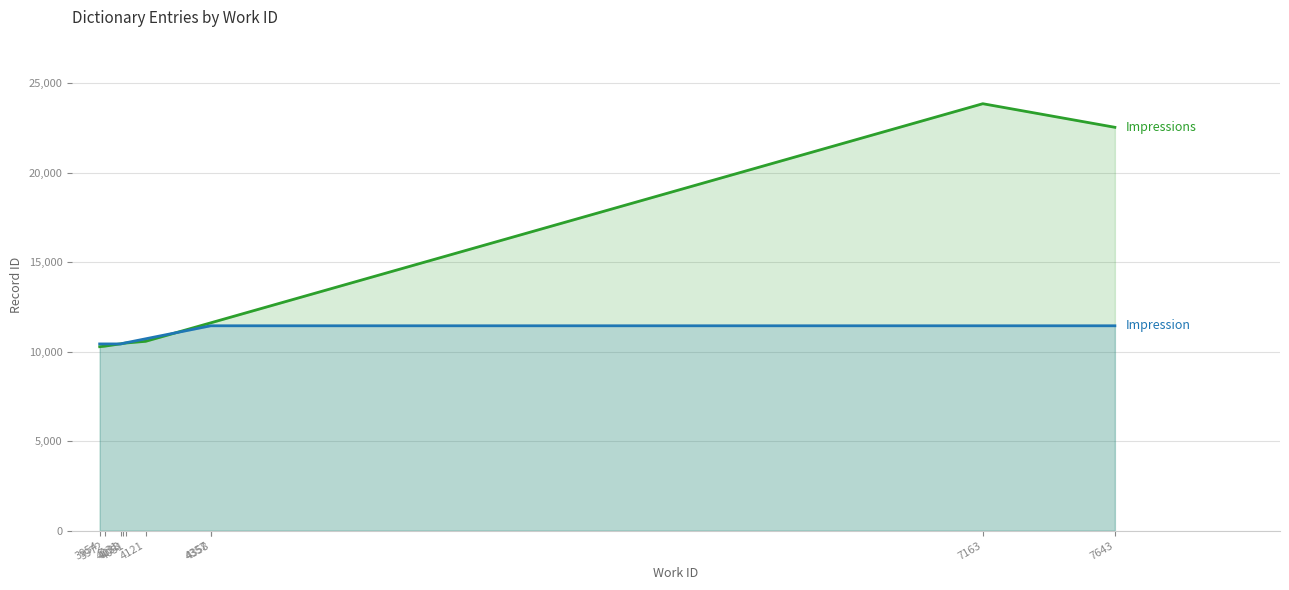

What is the difference between the maximum and minimum values in the Impression series?

1014.0